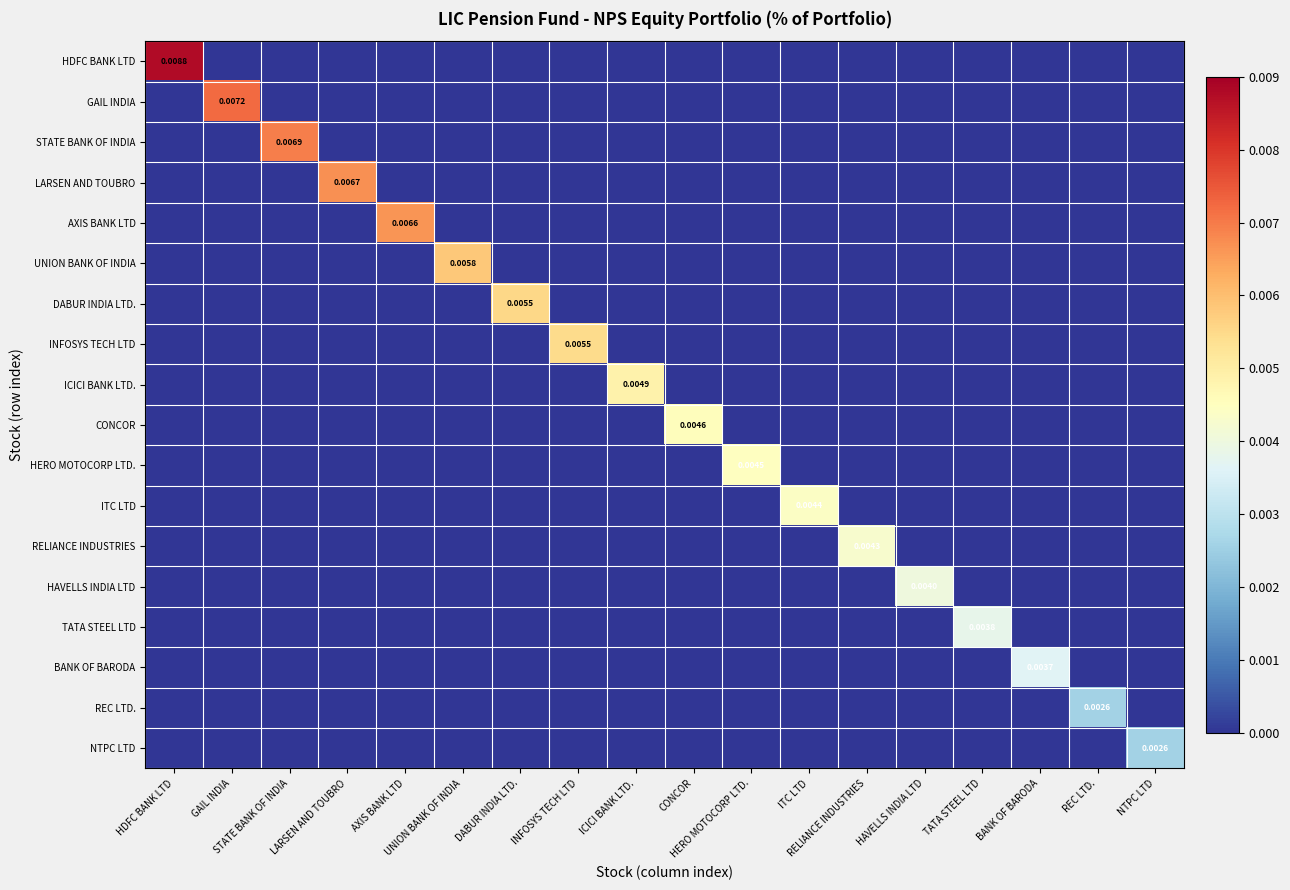

At which label does AXIS BANK LTD reach its minimum?

HDFC BANK LTD